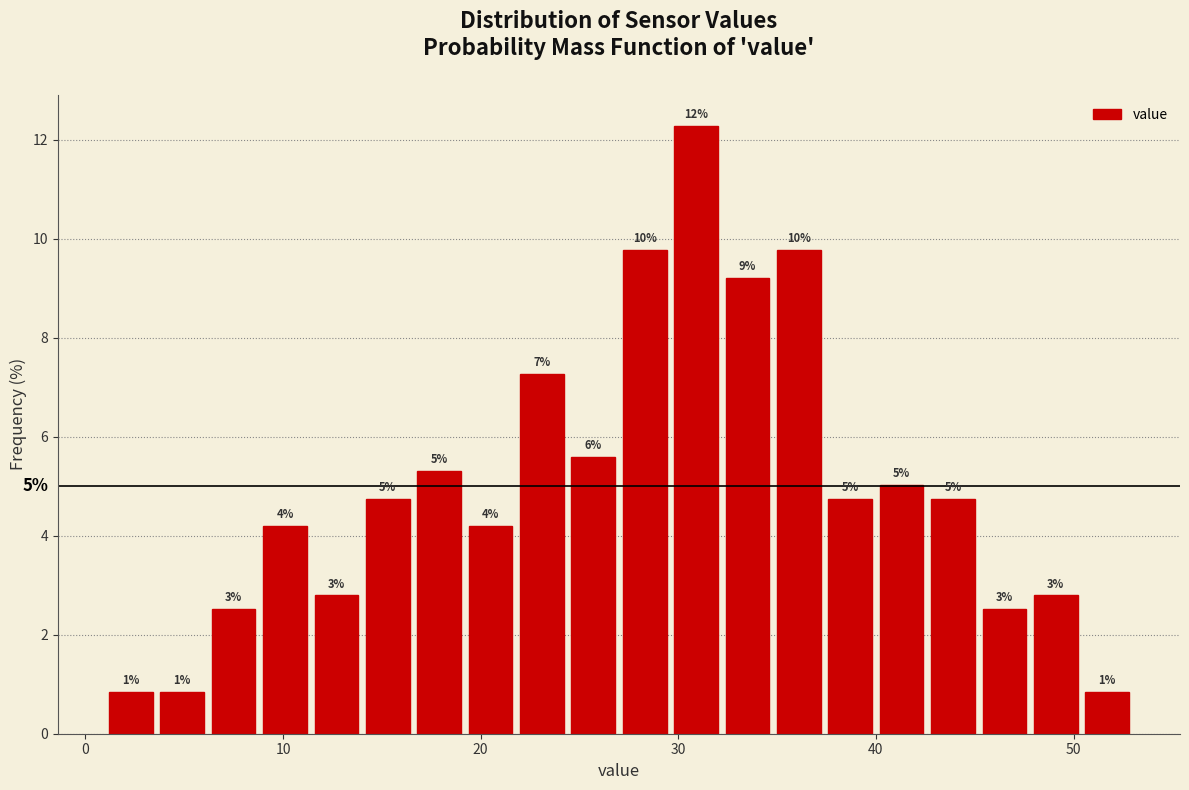

Read against the x-axis, roughly where is the centre of the tallest bar?

31